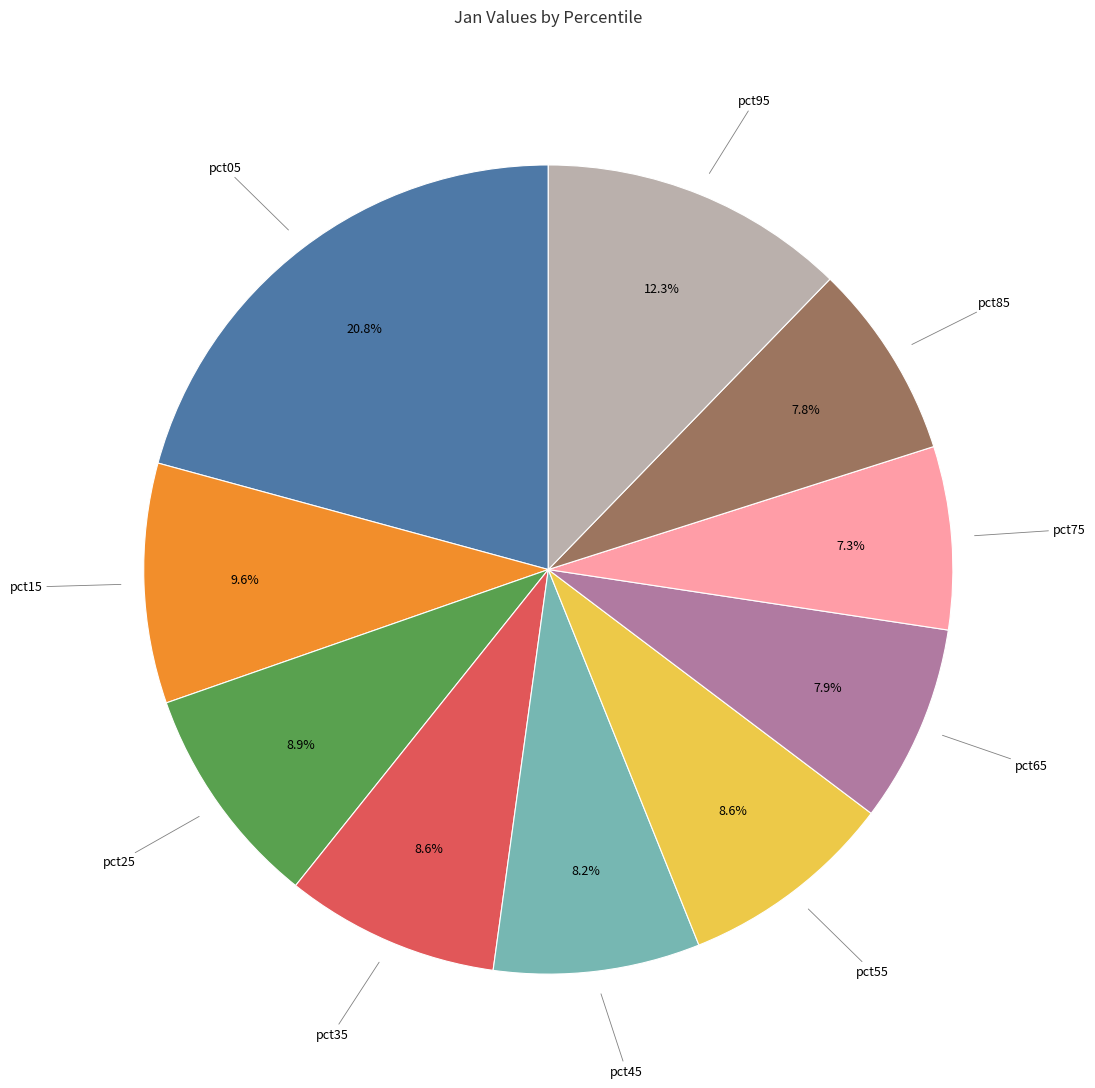

Does any single category account for the majority?

No